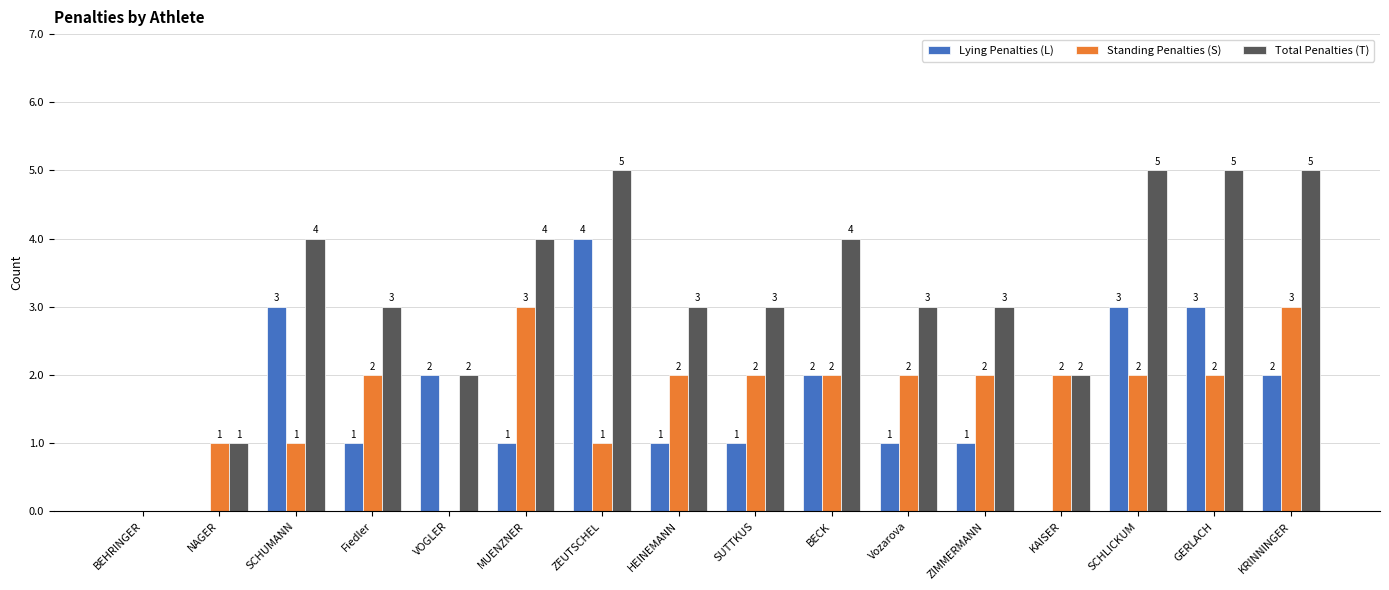

Reading right to left, transcribe all the data shown in this chart.

Lying Penalties (L): 2	3	3	0	1	1	2	1	1	4	1	2	1	3	0	0
Standing Penalties (S): 3	2	2	2	2	2	2	2	2	1	3	0	2	1	1	0
Total Penalties (T): 5	5	5	2	3	3	4	3	3	5	4	2	3	4	1	0